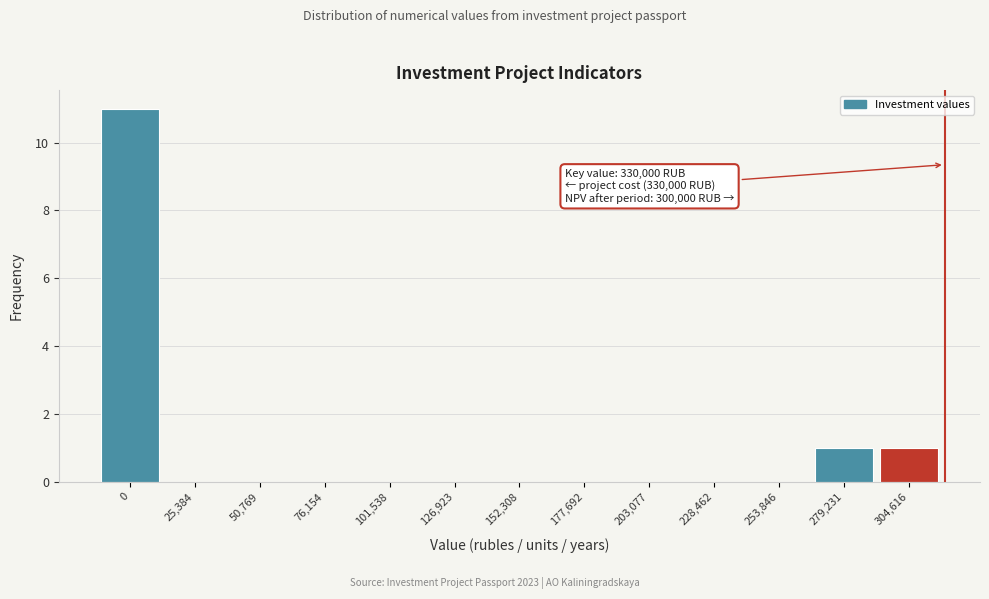

Reading left to right, list all the values displayed in this chart.

0=11	25,384=0	50,769=0	76,154=0	101,538=0	126,923=0	152,308=0	177,692=0	203,077=0	228,462=0	253,846=0	279,231=1	304,616=1